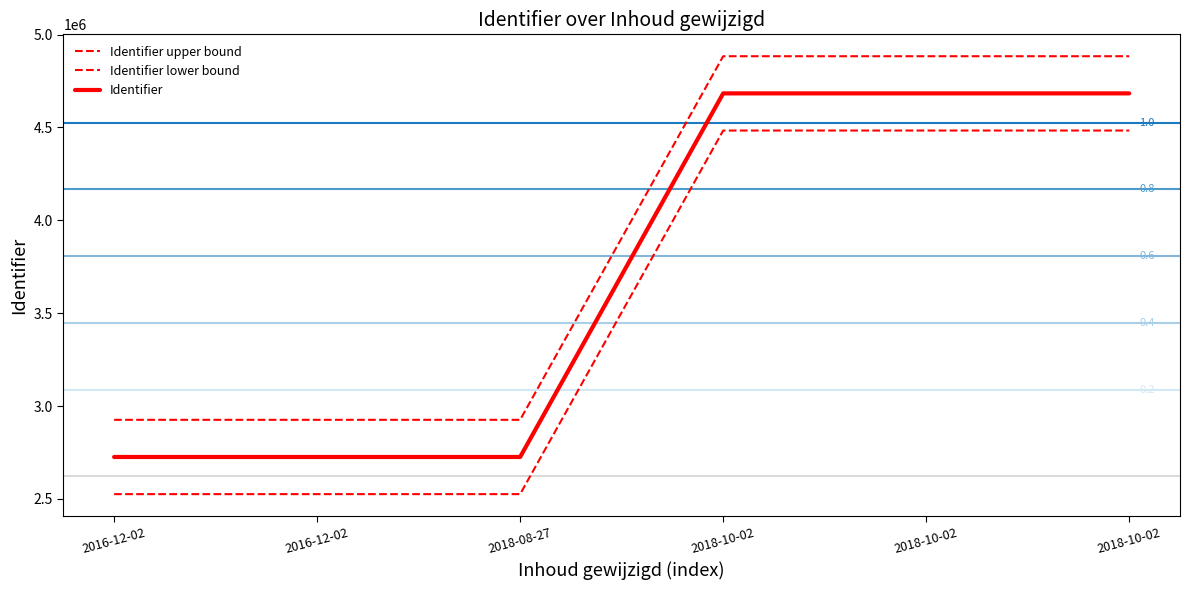

How many lines are shown in the chart?

3